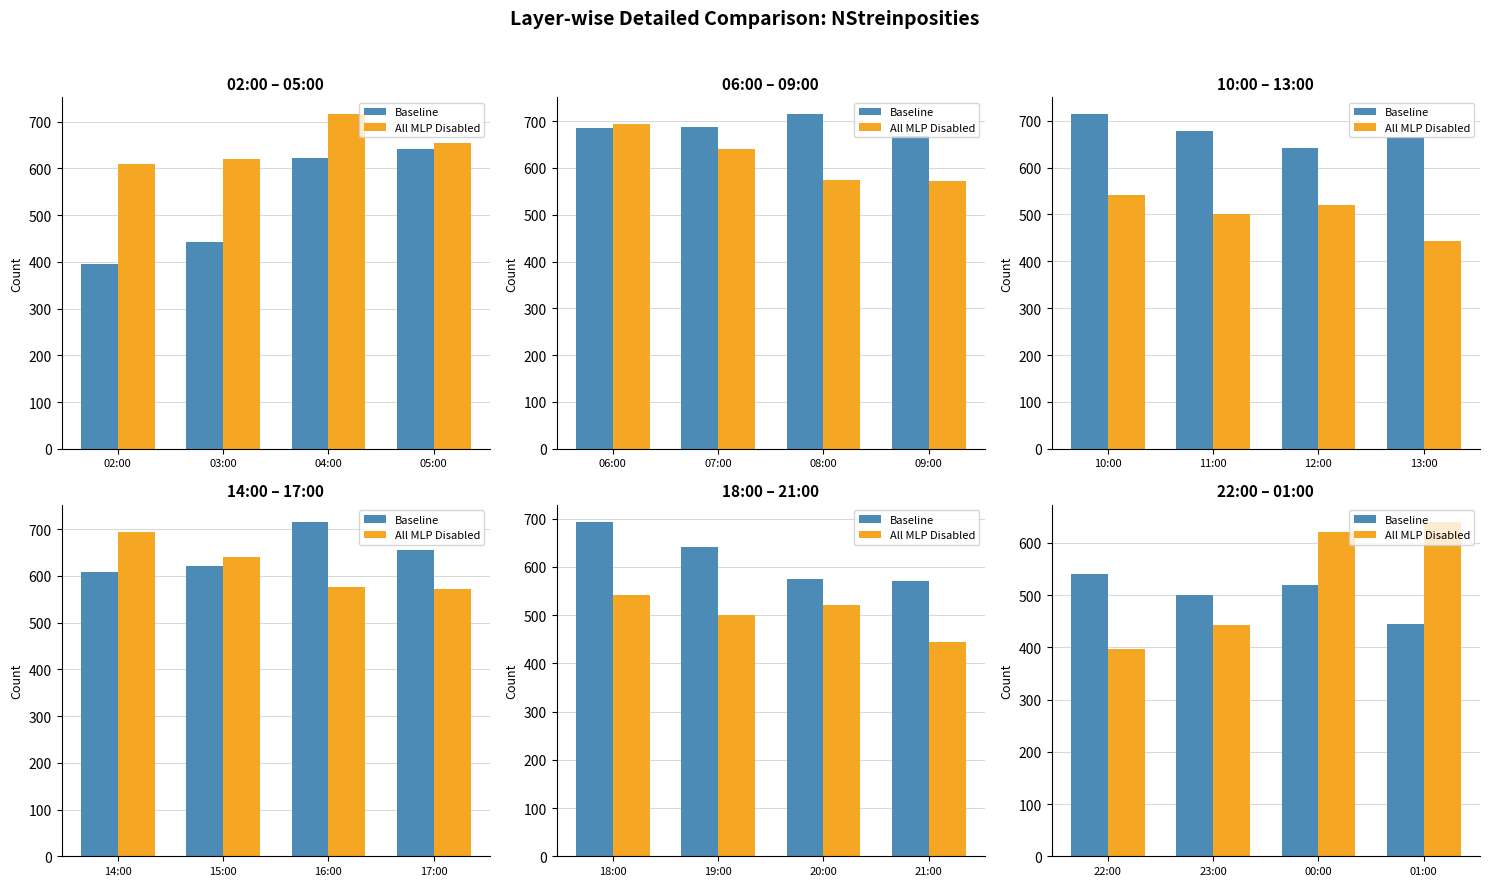

True or false: Baseline has a value of 274 at 23:00.

False